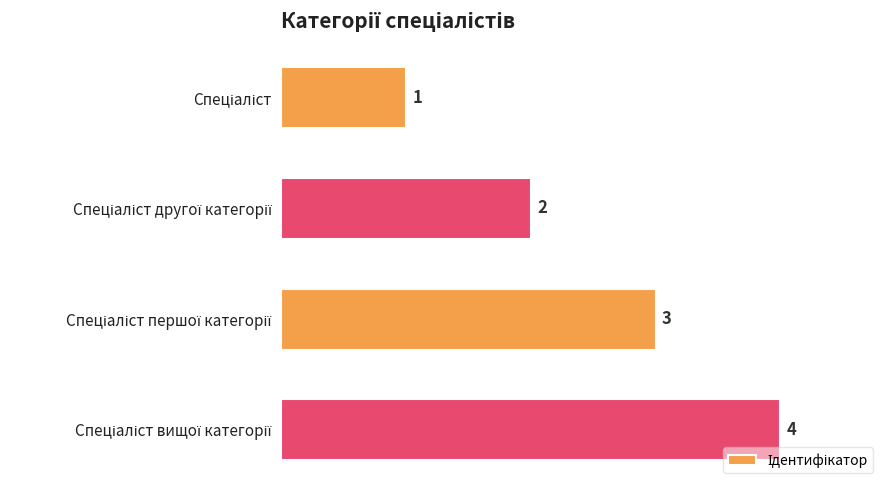

What is the difference between the maximum and minimum values?

3